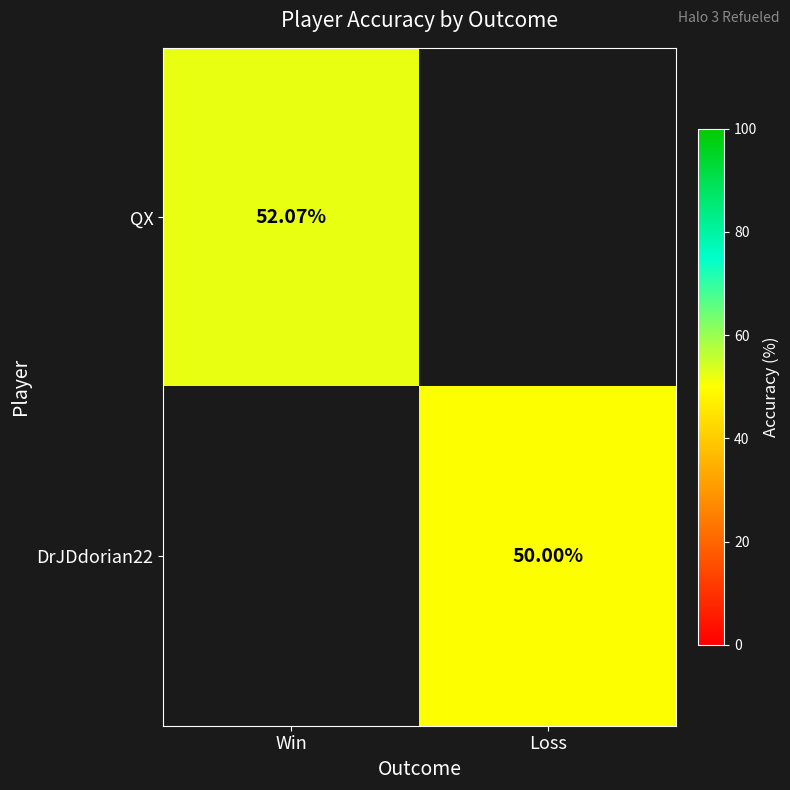

Is the value of QX at Win greater than the value of DrJDdorian22 at Loss?

Yes